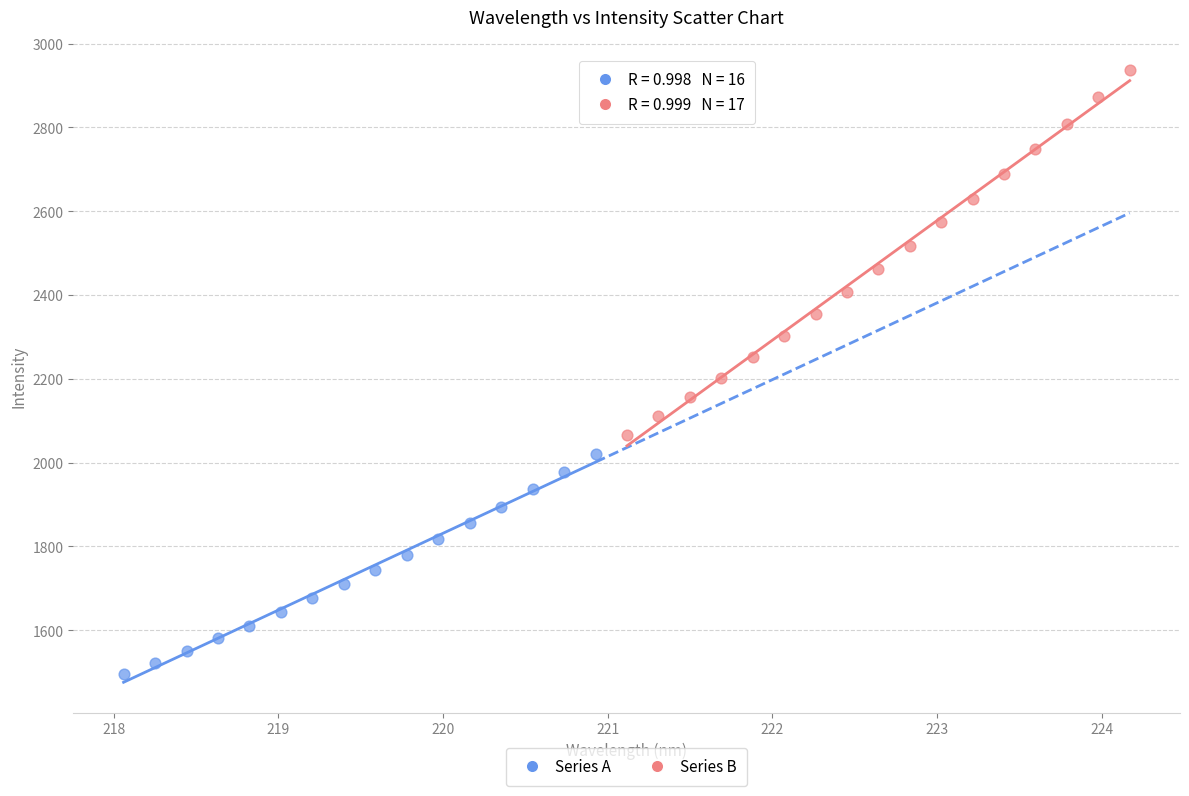

Which series has the widest spread of Y values?

Series B